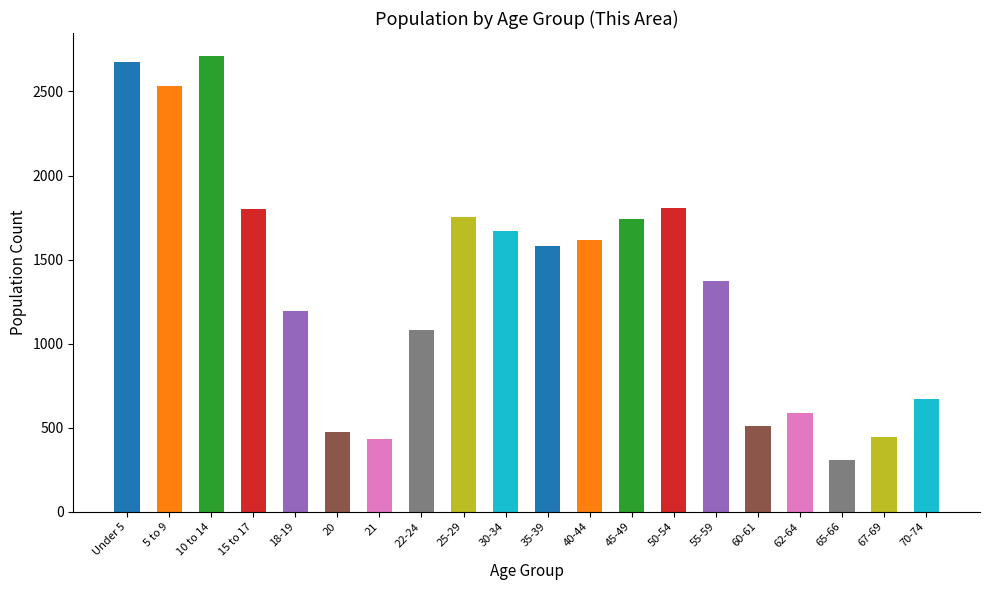

Between 62-64 and 60-61, which is larger?

62-64